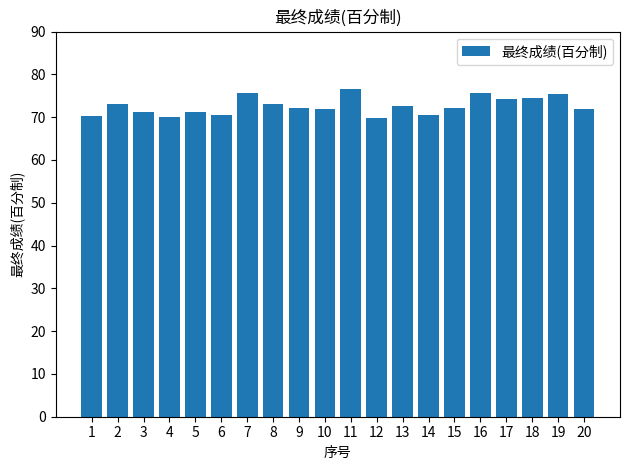

What is the change in value from 7 to 8?

-2.5